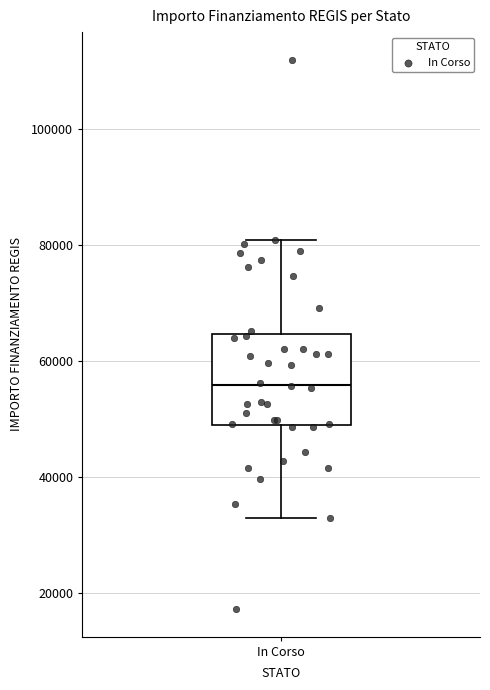

Where is the upper edge of the box for In Corso on the y-axis? The values are not printed on the chart, so give them approximately, as read against the axis.

64000